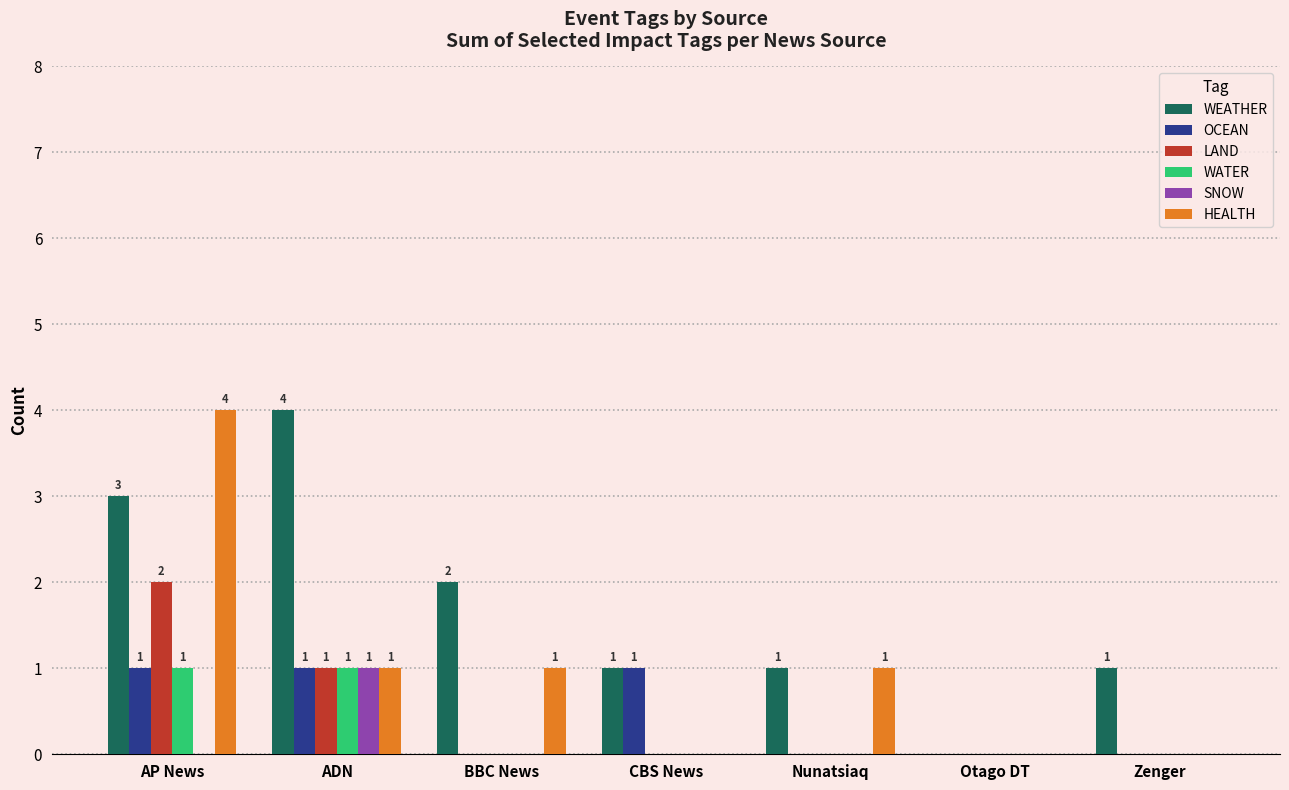

How many data points does each series have?

7